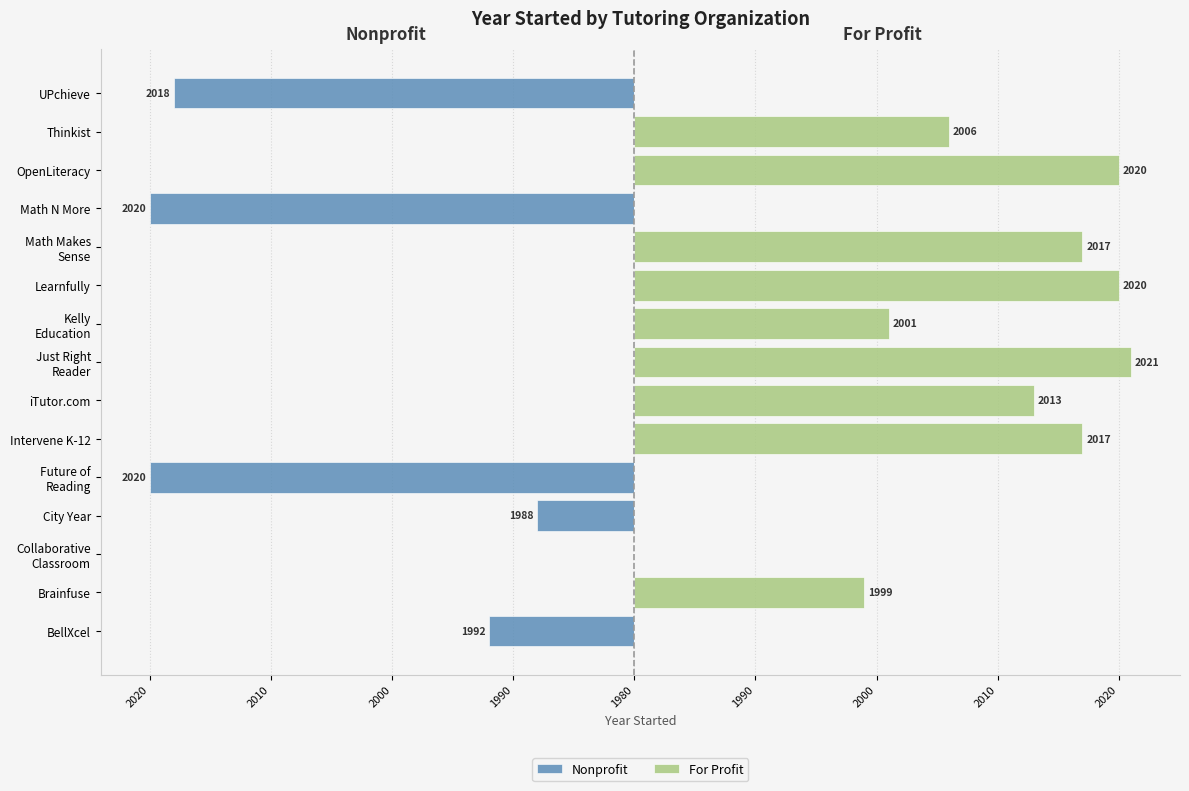

Are the bars horizontal?

Yes